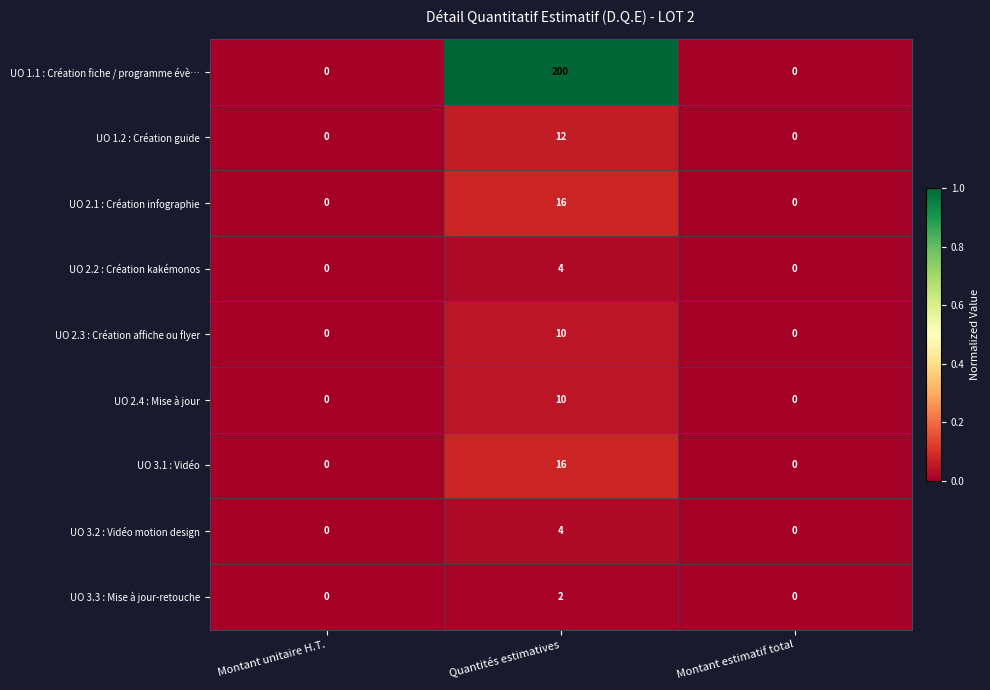

Which series has the widest spread of values?

UO 1.1 : Création fiche / programme évè…